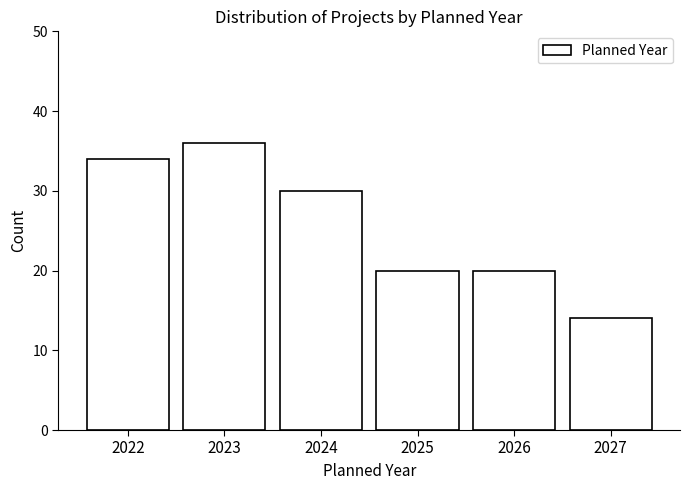

Reading left to right, extract all data points from this chart.

34	36	30	20	20	14